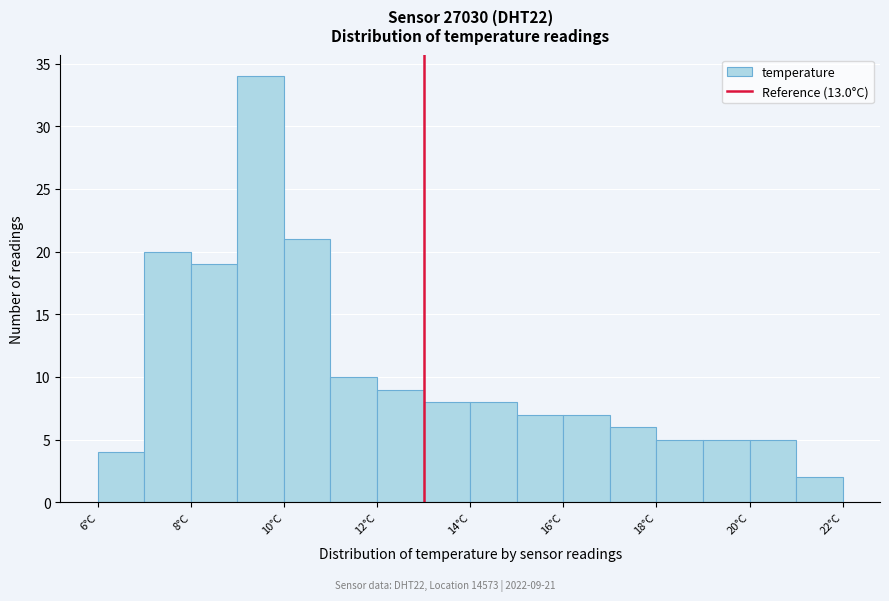

Which range on the x-axis has the tallest bar?

9 to 10